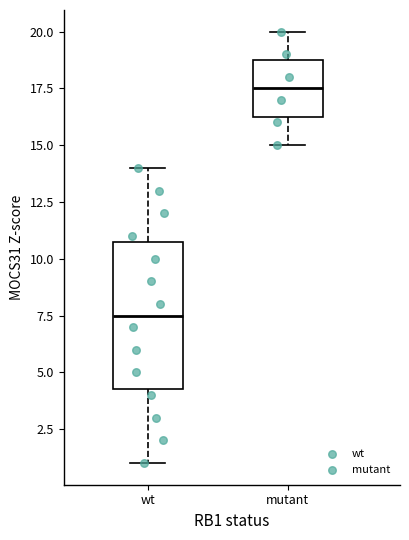

Which box's median line is the highest?

mutant